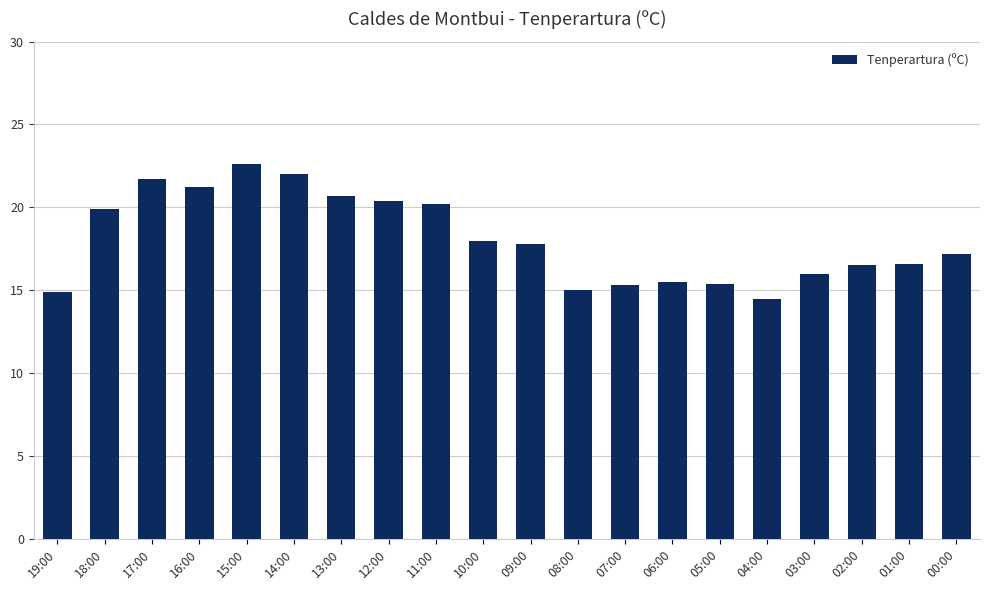

What is the approximate value at 12:00?

20.4